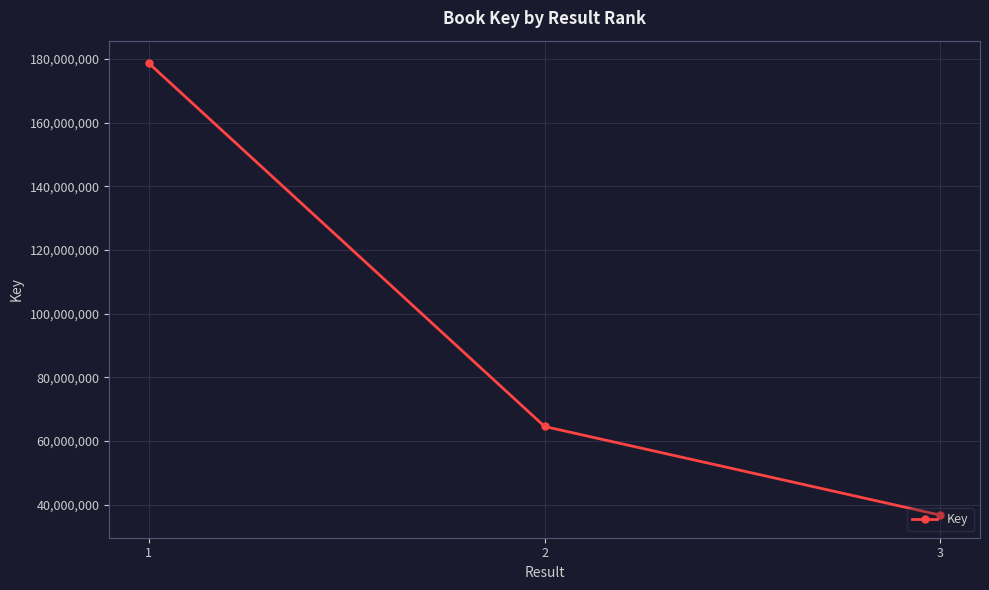

The chart shows a value of 36734738 at 3. True or false?

True